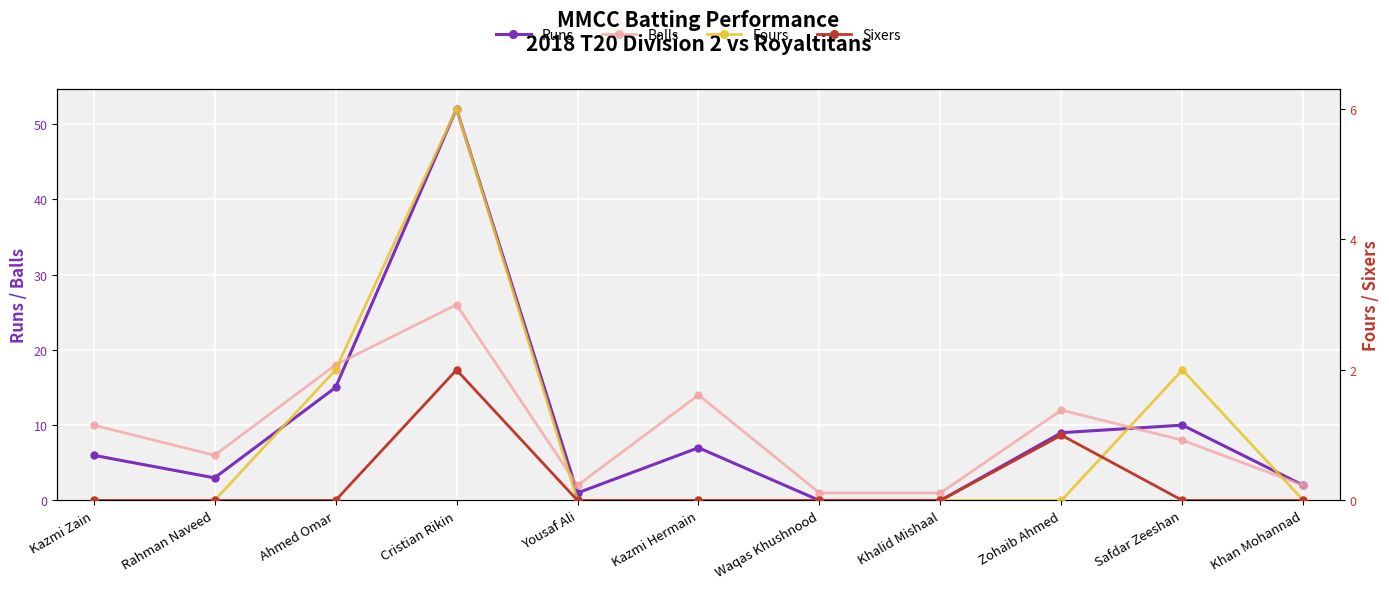

Is it true that Runs equals 9 at Kazmi Zain?

False